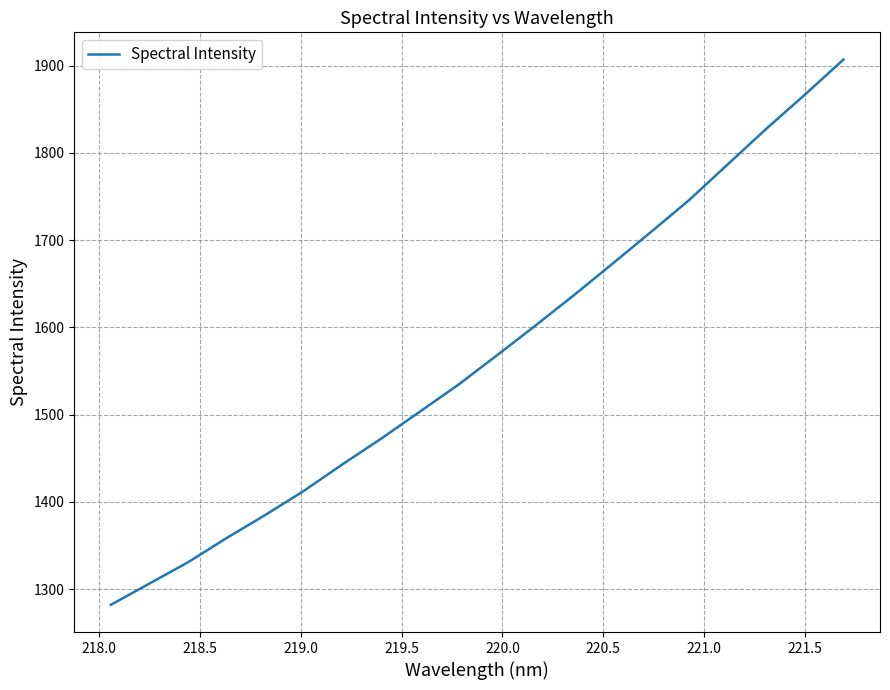

What is the maximum value shown in the chart?

1906.8